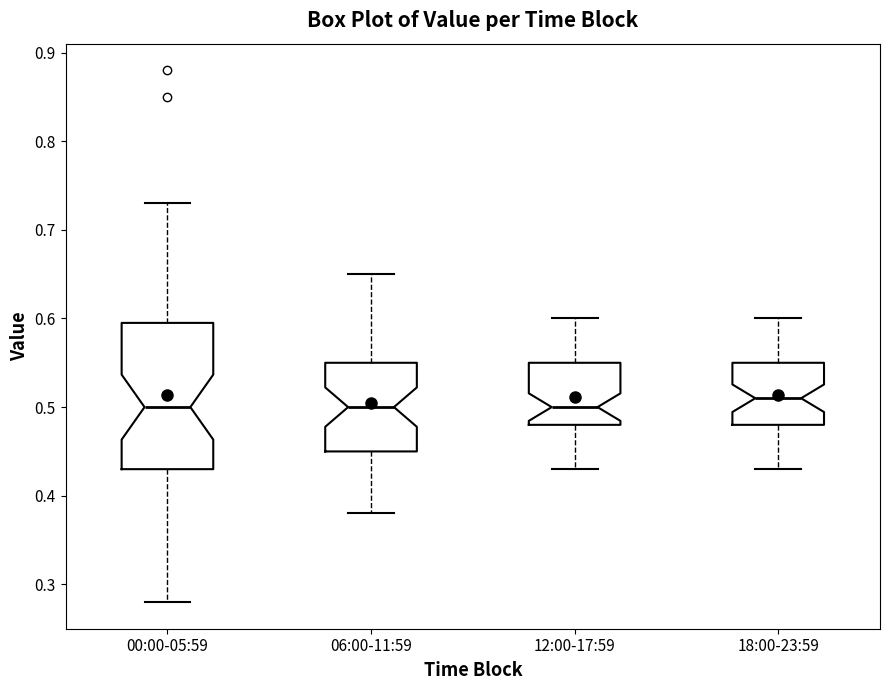

Reading left to right, transcribe this box plot: for each box, give where its median line is, the range the box spans, and where its two whiskers end, as read against the y-axis. The values are not printed on the chart, so give them approximately, as read against the axis.

00:00-05:59: median 0.50, box 0.43 to 0.60, whiskers 0.28 to 0.73
06:00-11:59: median 0.50, box 0.45 to 0.55, whiskers 0.38 to 0.65
12:00-17:59: median 0.50, box 0.48 to 0.55, whiskers 0.43 to 0.60
18:00-23:59: median 0.51, box 0.48 to 0.55, whiskers 0.43 to 0.60